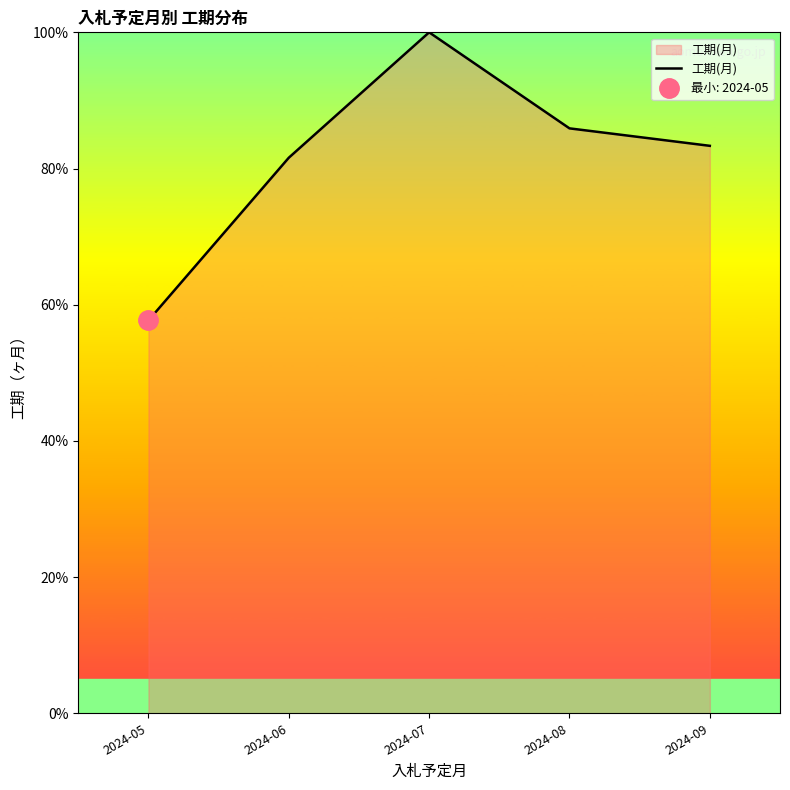

Where is the first local maximum?

2024-07